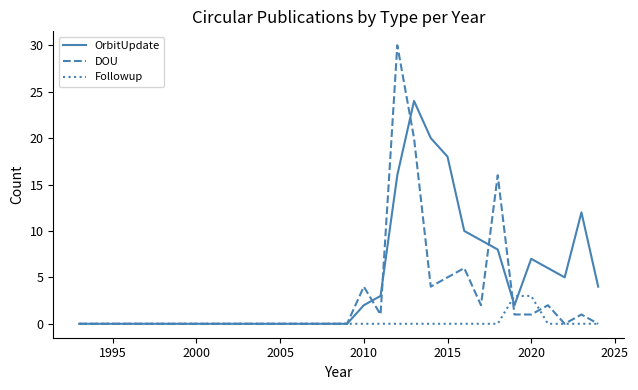

Which series ends up on top after the final intersection of OrbitUpdate and Followup?

OrbitUpdate